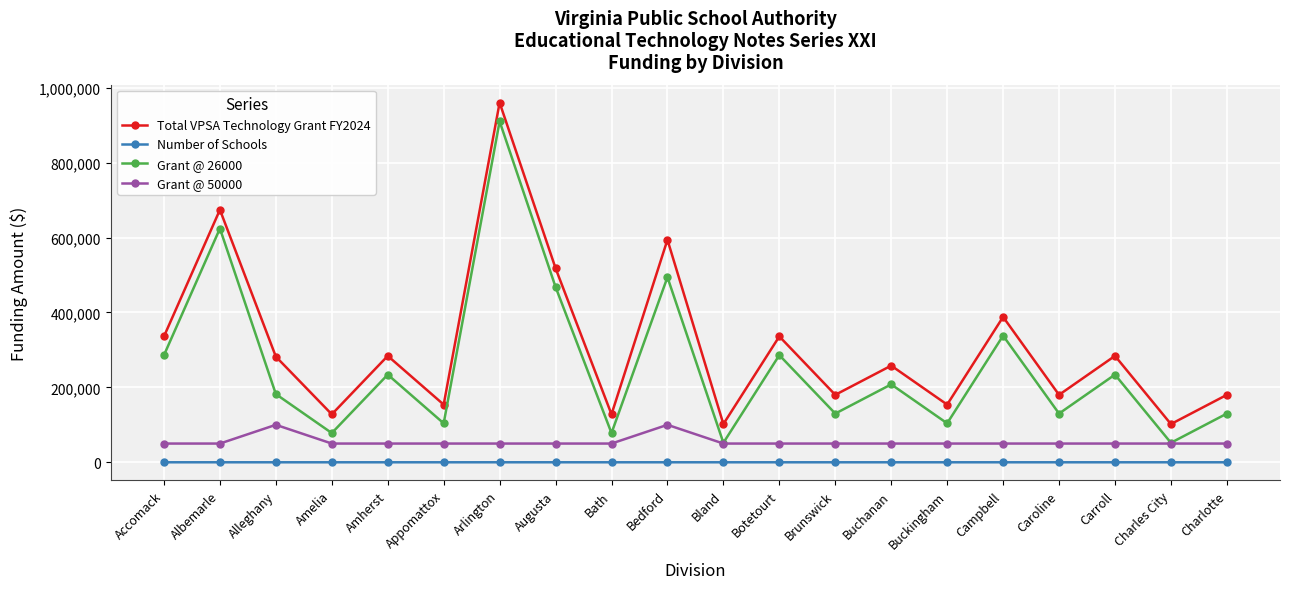

Where is the first local maximum for Total VPSA Technology Grant FY2024?

Albemarle